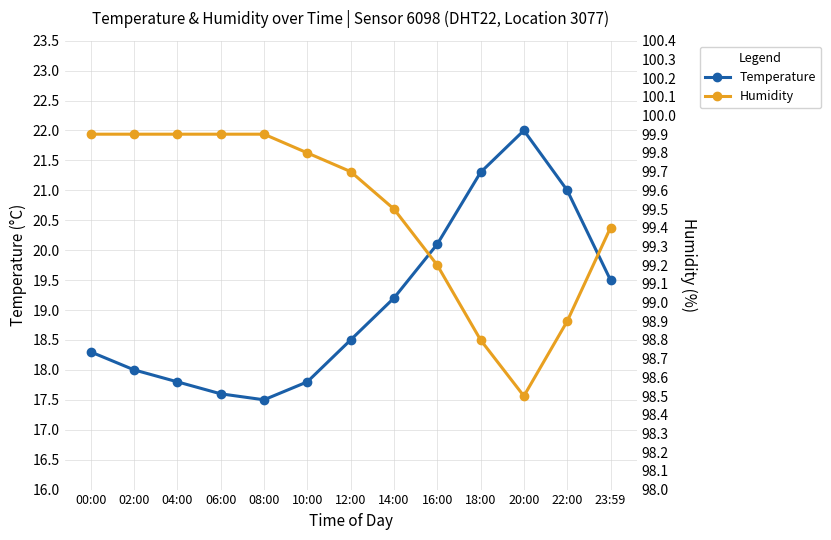

Is it true that Humidity equals 141.9 at 00:00?

False